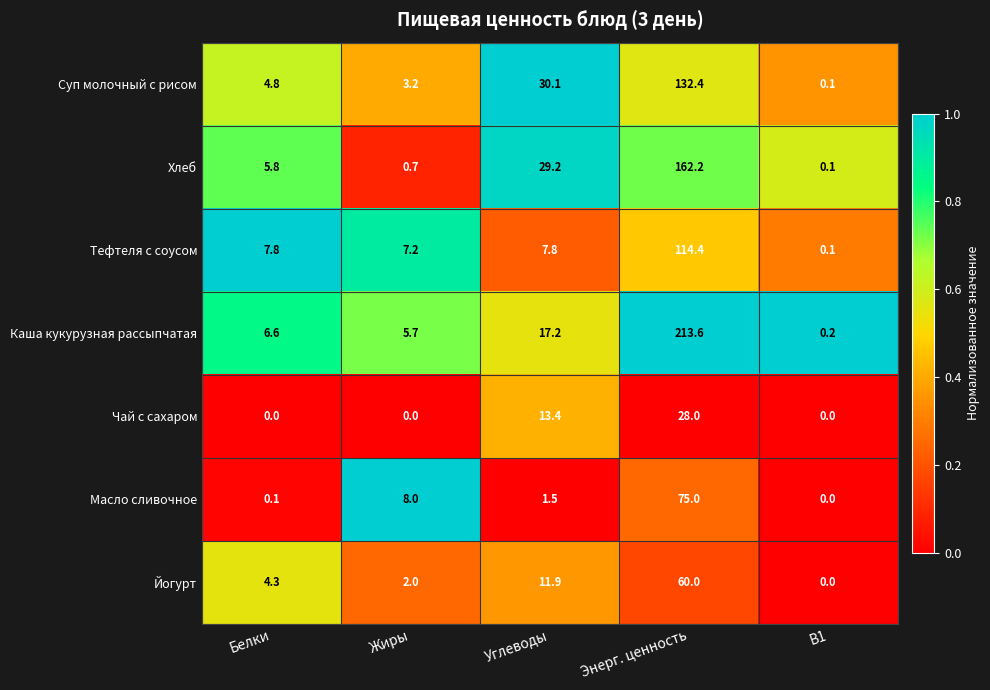

Between Белки and Энерг. ценность, which series saw the biggest shift?

Каша кукурузная рассыпчатая